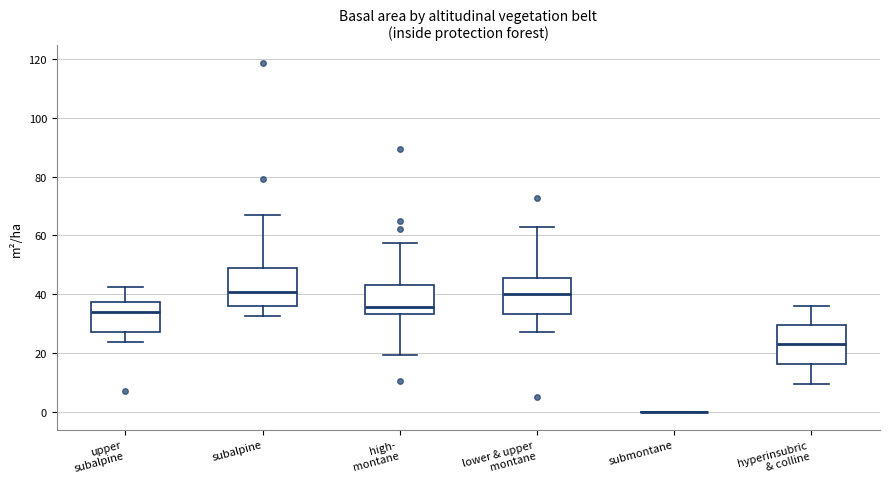

Reading left to right, transcribe this box plot: for each box, give where its median line is, the range the box spans, and where its two whiskers end, as read against the y-axis. The values are not printed on the chart, so give them approximately, as read against the axis.

upper subalpine: median 34, box 28 to 38, whiskers 24 to 42
subalpine: median 40, box 36 to 50, whiskers 32 to 68
high- montane: median 36, box 34 to 44, whiskers 20 to 58
lower & upper montane: median 40, box 34 to 46, whiskers 28 to 62
submontane: box collapsed to a line at 0, whiskers 0 to 0
hyperinsubric & colline: median 24, box 16 to 30, whiskers 10 to 36